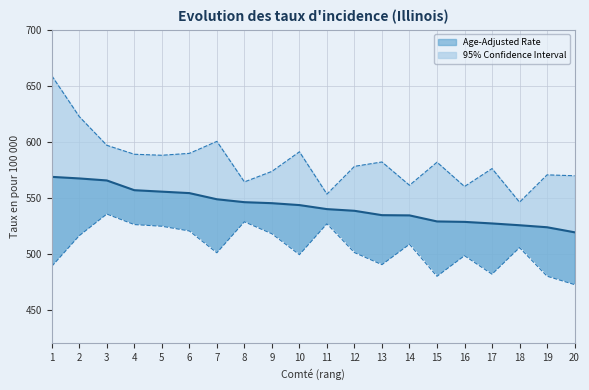

How many interior local peaks does the Upper 95% CI series have?

6